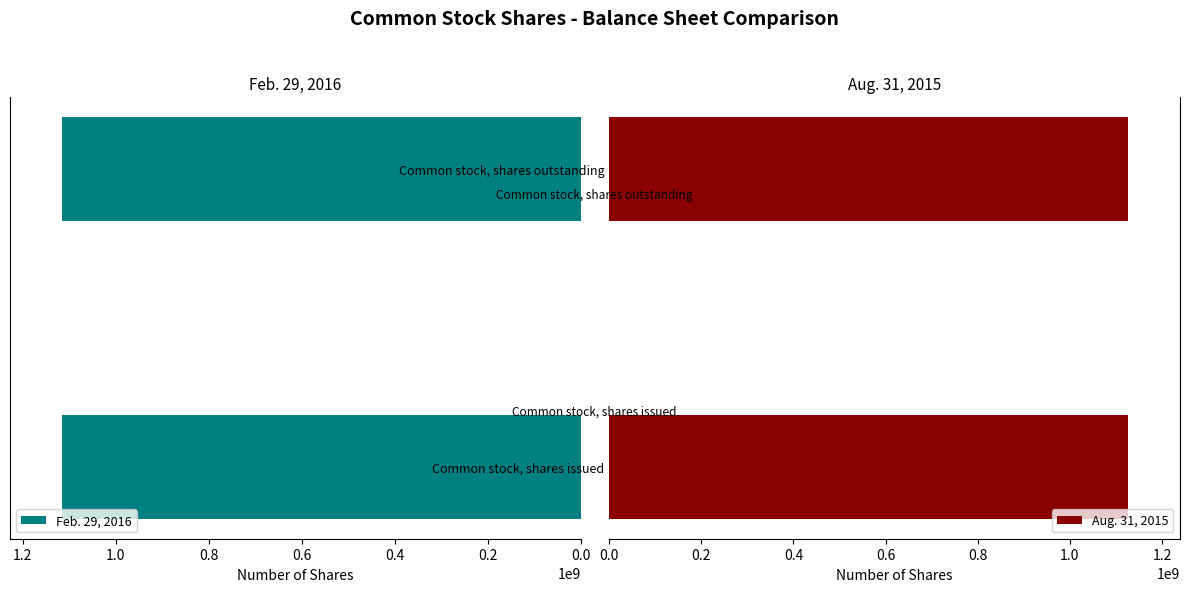

What is the approximate value of Aug. 31, 2015 at Common stock, shares outstanding?

1125636507